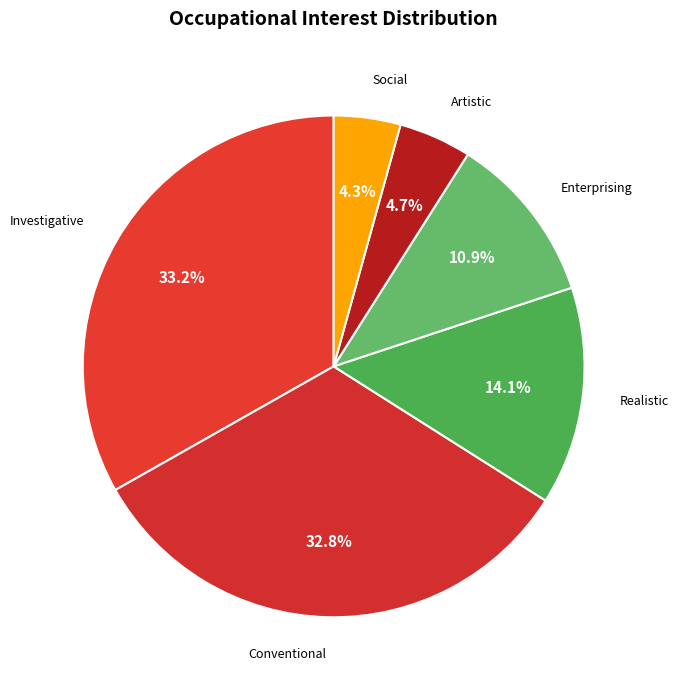

What percentage is NOT represented by Enterprising?

89.1%